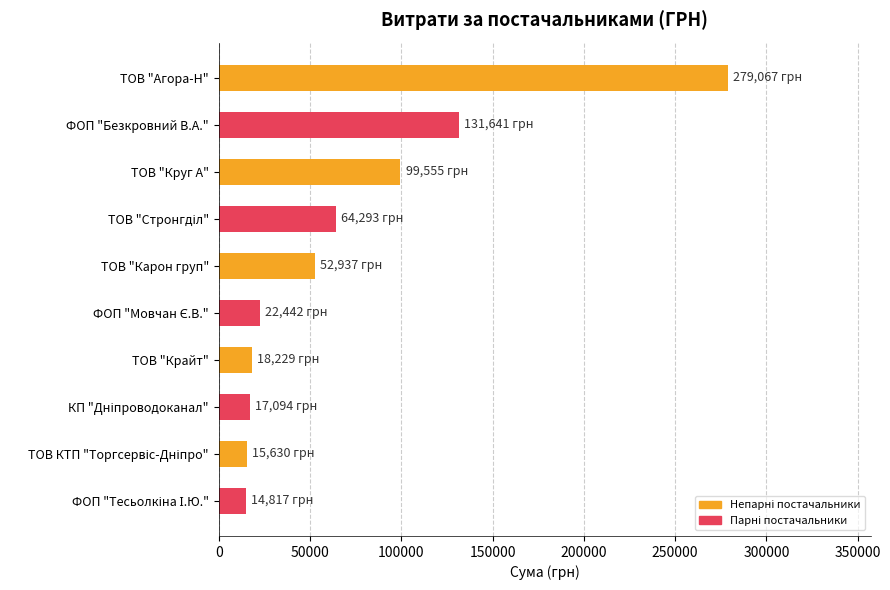

At which label is the value closest to 146942?

ФОП "Безкровний В.А."